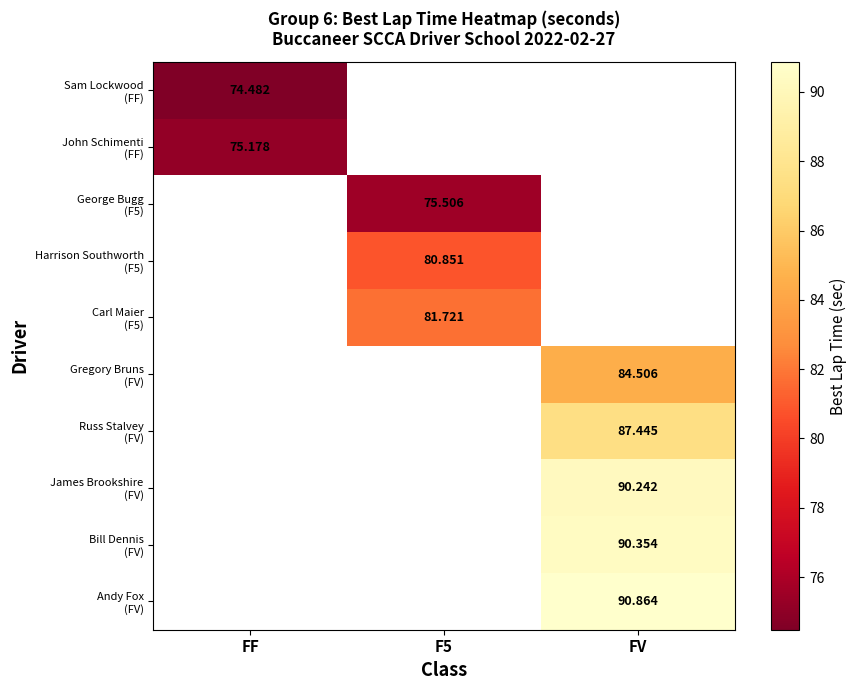

Rank the series by their maximum value, from highest to lowest.

Andy Fox (FV), Bill Dennis (FV), James Brookshire (FV), Russ Stalvey (FV), Gregory Bruns (FV), Carl Maier (F5), Harrison Southworth (F5), George Bugg (F5), John Schimenti (FF), Sam Lockwood (FF)